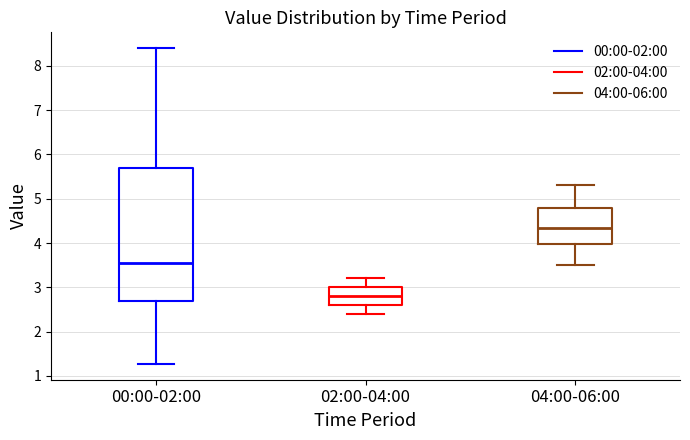

Which box's median line is the lowest?

02:00-04:00